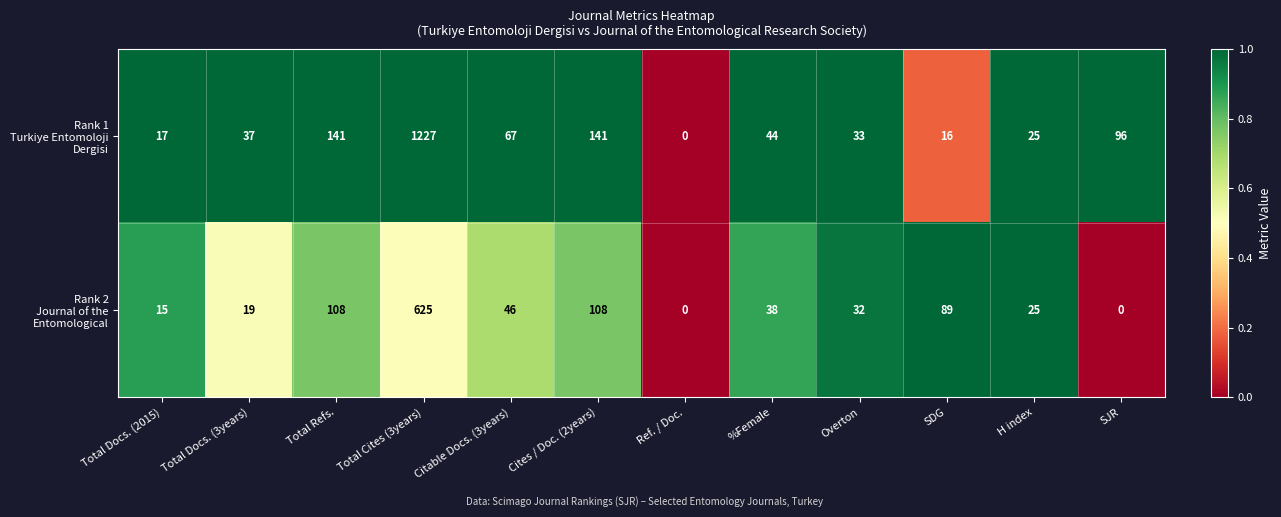

What is the maximum value shown in the chart?

1227